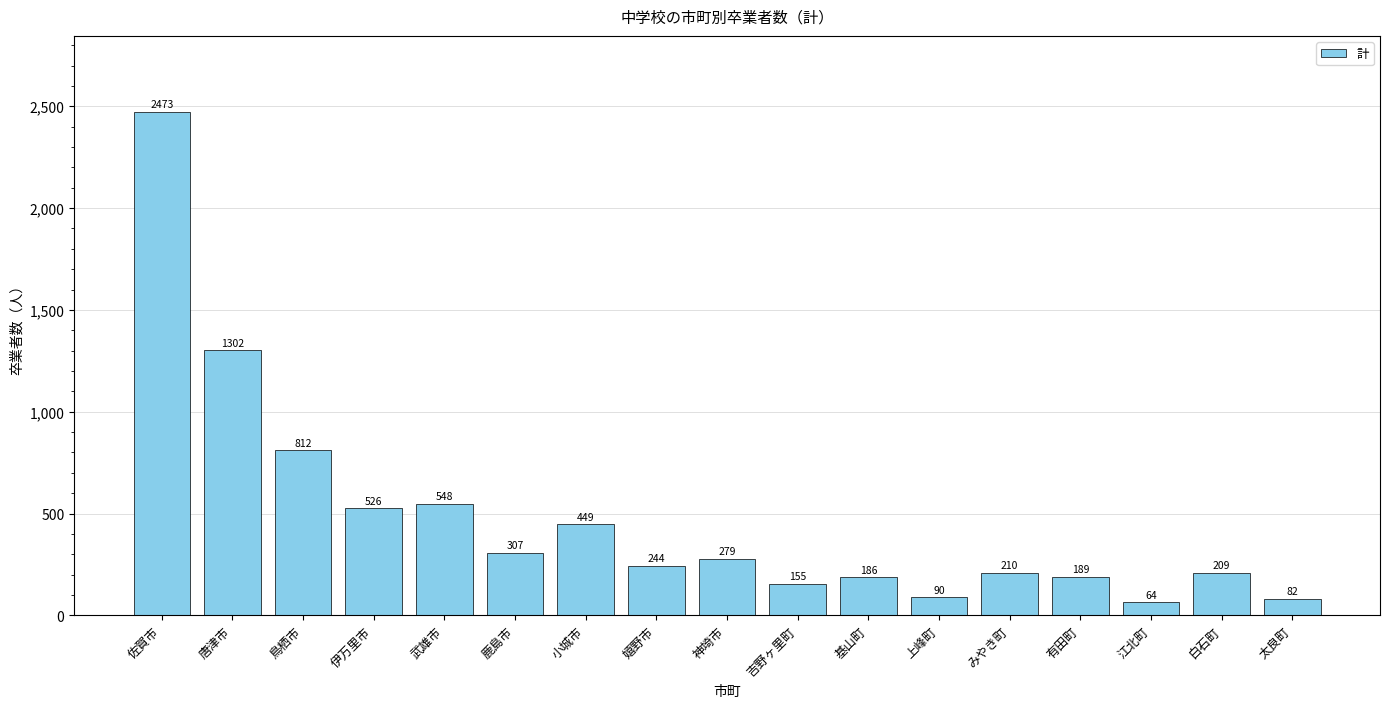

Reading right to left, extract all data points from this chart.

82	209	64	189	210	90	186	155	279	244	449	307	548	526	812	1302	2473